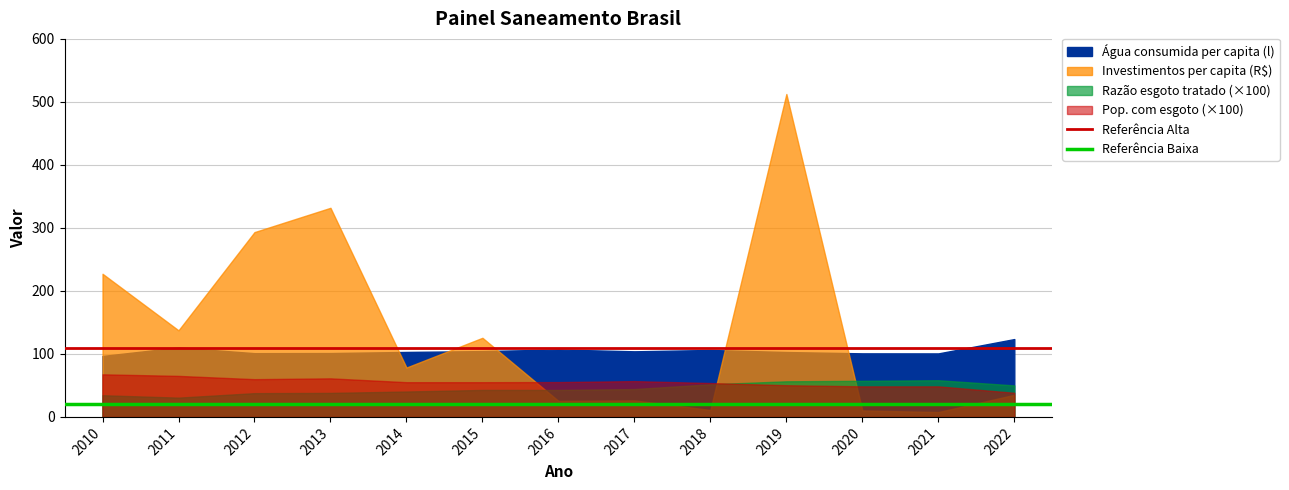

What is the total value across all series at 2011?

130